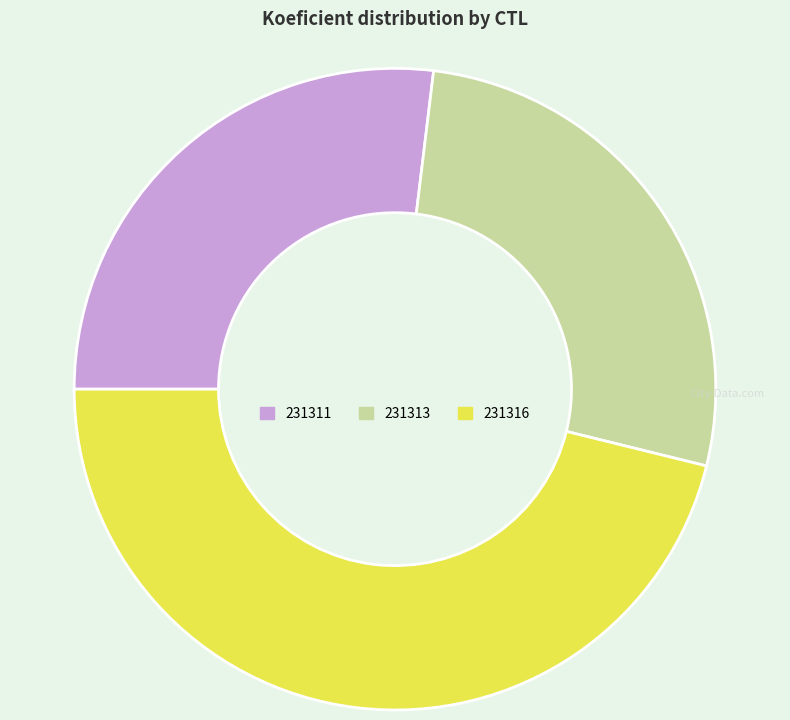

Is 231311 the majority of the pie?

No